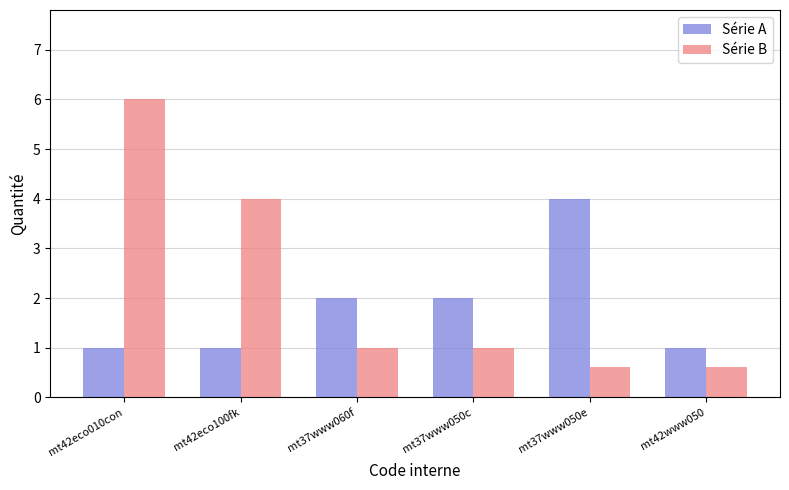

How many bars are there in each group?

2